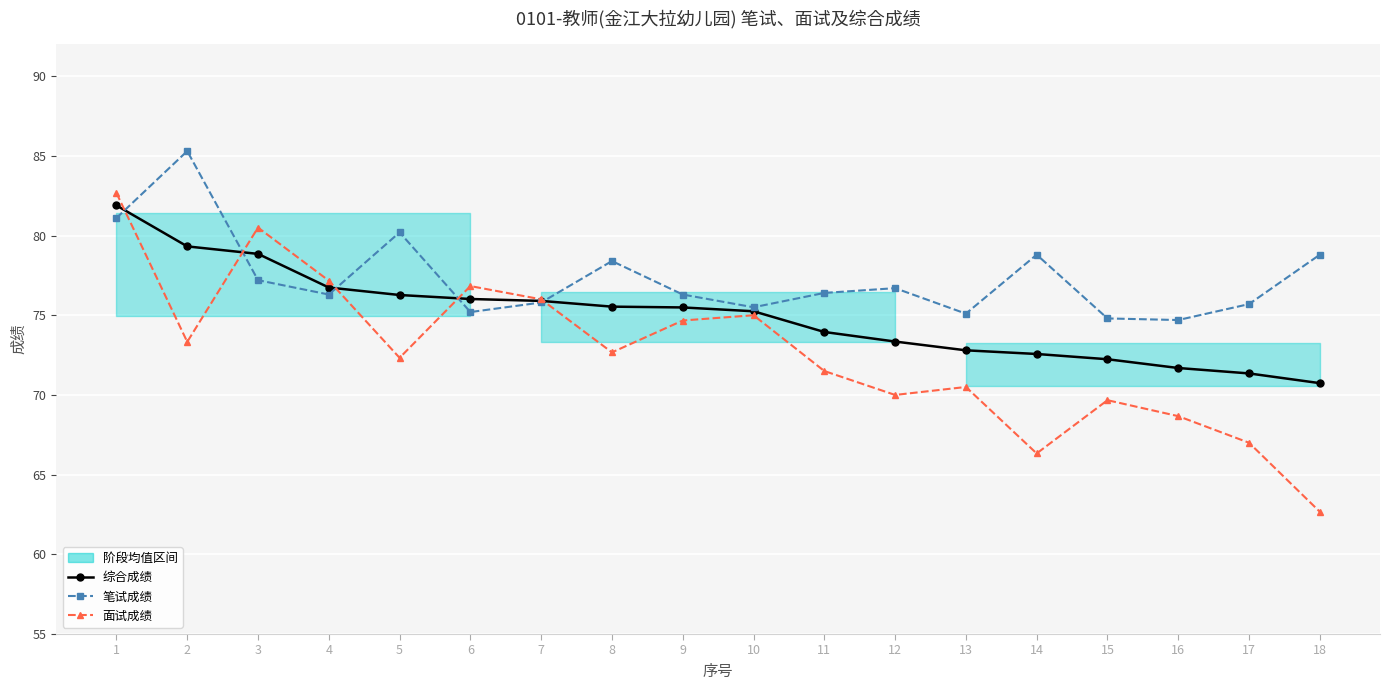

Is this an area chart (filled region under the line)?

No